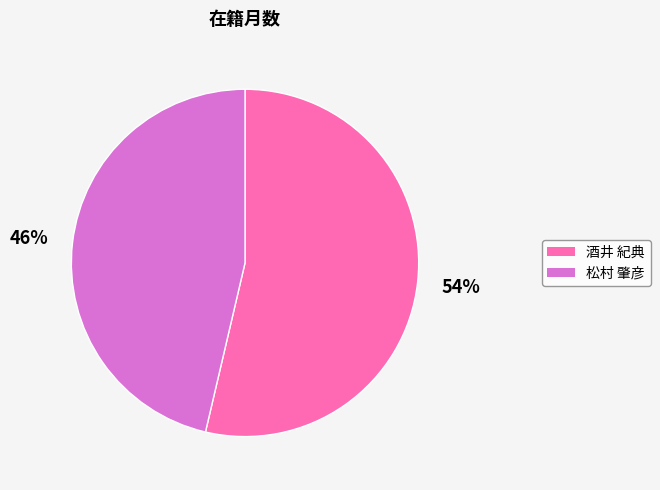

Is there any slice that represents more than half of the pie?

Yes